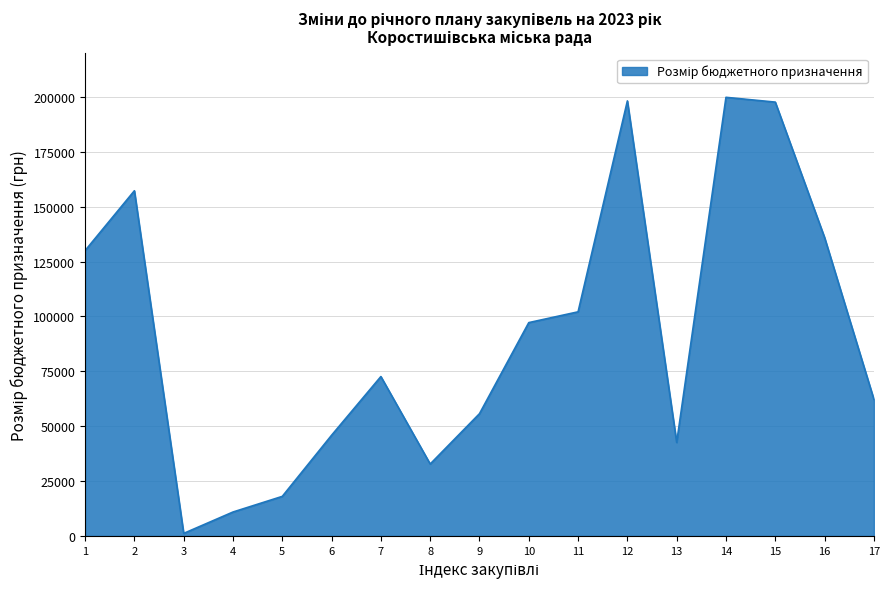

What is the ratio of the value at 16 to the value at 8?

4.2